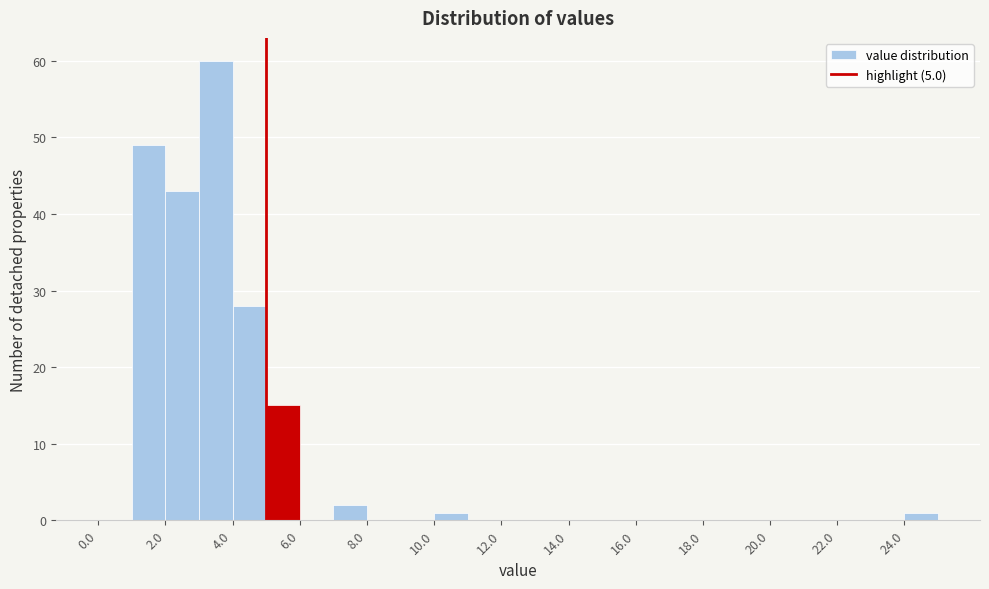

How tall is the bar that spans 2 to 3 on the x-axis? The values are not printed on the chart, so give them approximately, as read against the axis.

43